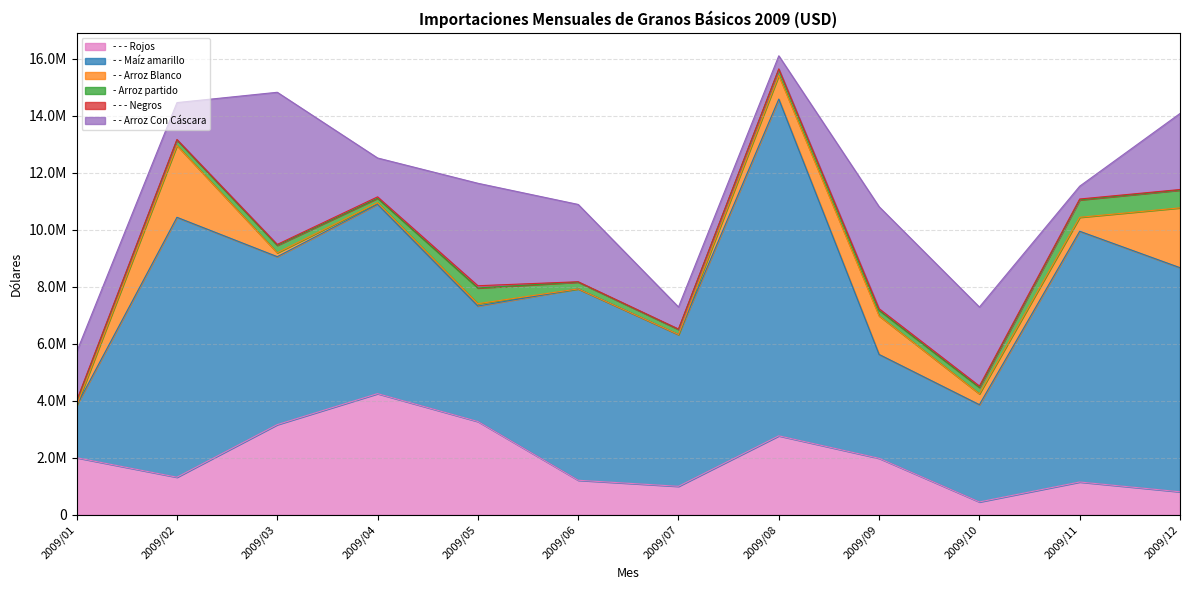

Reading left to right, what are all the values shown in this chart?

- - - Rojos: 2009/01=2006904.5	2009/02=1323527.8	2009/03=3167515.2	2009/04=4254038.9	2009/05=3276267.5	2009/06=1216852.3	2009/07=1004433.3	2009/08=2774805.0	2009/09=1986289.2	2009/10=456228.2	2009/11=1155724.4	2009/12=812282.6
- - Maíz amarillo: 2009/01=1831394.2	2009/02=9113983.6	2009/03=5890245.2	2009/04=6638911.0	2009/05=4051331.3	2009/06=6710670.8	2009/07=5317007.7	2009/08=11809361.0	2009/09=3642624.2	2009/10=3410762.1	2009/11=8792468.3	2009/12=7858659.2
- - Arroz Blanco: 2009/01=35.0	2009/02=2518460.1	2009/03=135278.7	2009/04=56612.7	2009/05=80395.1	2009/06=188.9	2009/07=7796.3	2009/08=828463.6	2009/09=1352226.5	2009/10=380568.3	2009/11=490214.0	2009/12=2098528.5
- Arroz partido: 2009/01=139811.2	2009/02=193712.5	2009/03=263670.0	2009/04=156595.0	2009/05=551874.6	2009/06=238148.2	2009/07=177155.2	2009/08=215131.1	2009/09=195836.0	2009/10=224120.0	2009/11=610753.3	2009/12=622556.3
- - - Negros: 2009/01=34238.9	2009/02=18170.2	2009/03=30979.3	2009/04=48660.8	2009/05=78151.2	2009/06=12471.6	2009/07=14259.3	2009/08=15224.1	2009/09=55162.1	2009/10=48474.9	2009/11=30780.0	2009/12=20609.8
- - Arroz Con Cáscara: 2009/01=1709755.0	2009/02=1292766.5	2009/03=5334778.8	2009/04=1363332.2	2009/05=3593645.7	2009/06=2710978.2	2009/07=772191.5	2009/08=458940.5	2009/09=3577876.1	2009/10=2771049.9	2009/11=449685.3	2009/12=2666540.7